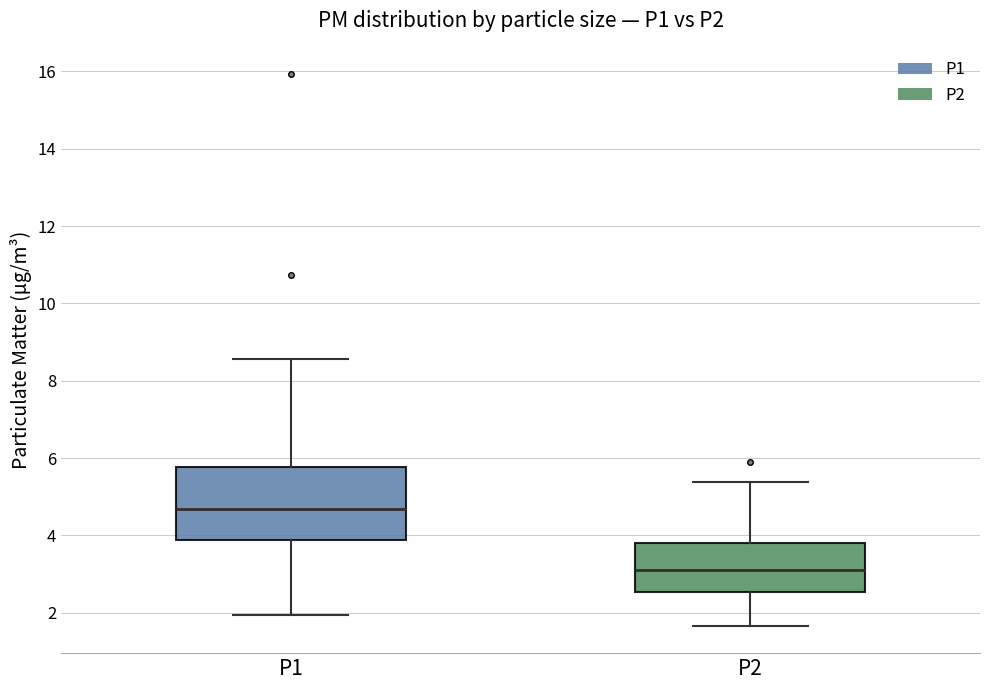

Reading left to right, read every box against the y-axis: the position of its median line, the range the box covers, and the ends of its whiskers. The values are not printed on the chart, so give them approximately, as read against the axis.

P1: median 4.6, box 3.8 to 5.8, whiskers 2.0 to 8.6
P2: median 3.2, box 2.6 to 3.8, whiskers 1.6 to 5.4